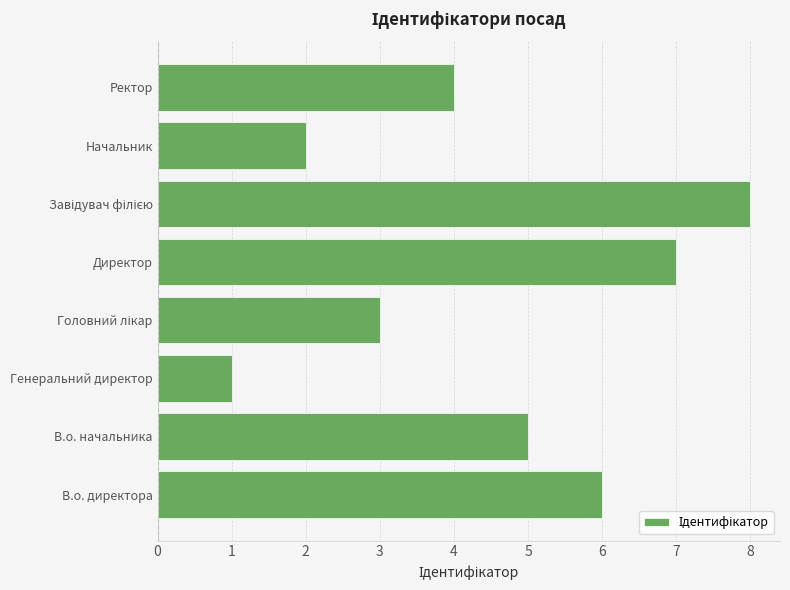

What is the maximum value shown in the chart?

8